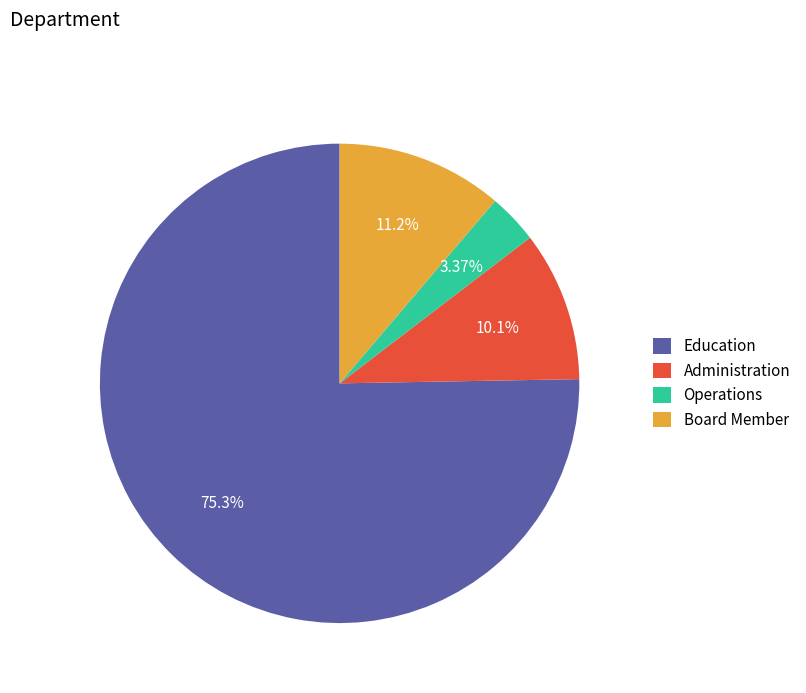

Is it true that Board Member is 5% of the pie?

False